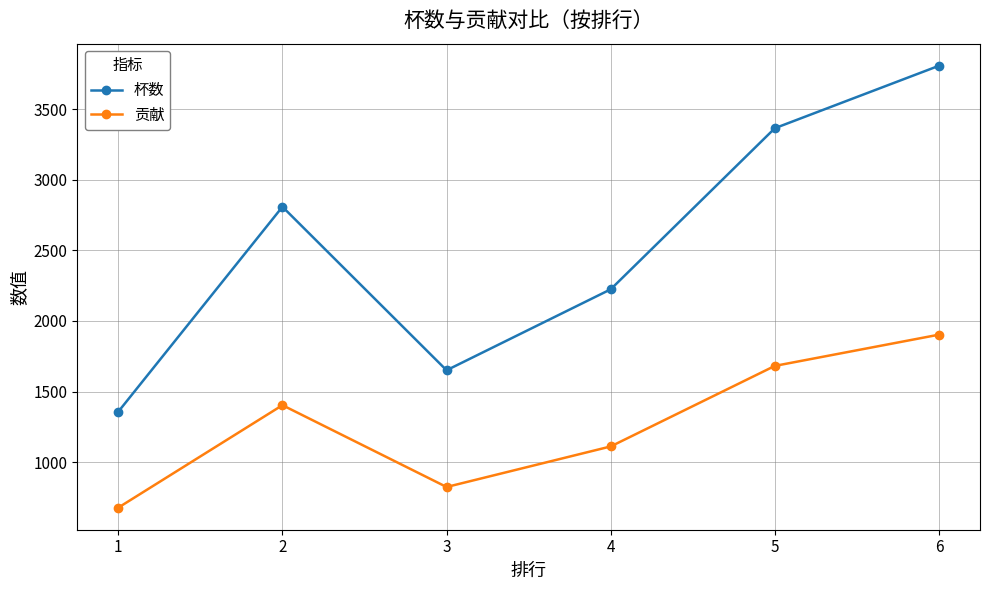

The 杯数 series shows 1912 at 5. True or false?

False